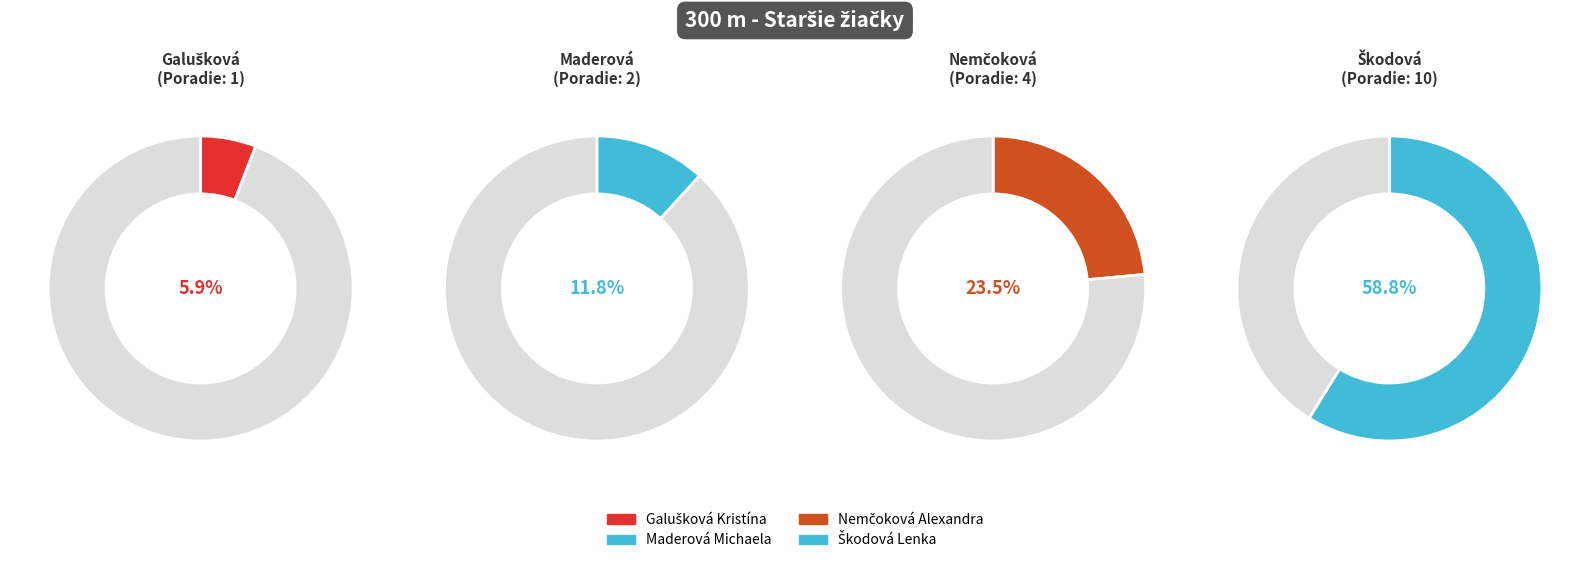

How many slices are in this pie chart?

4